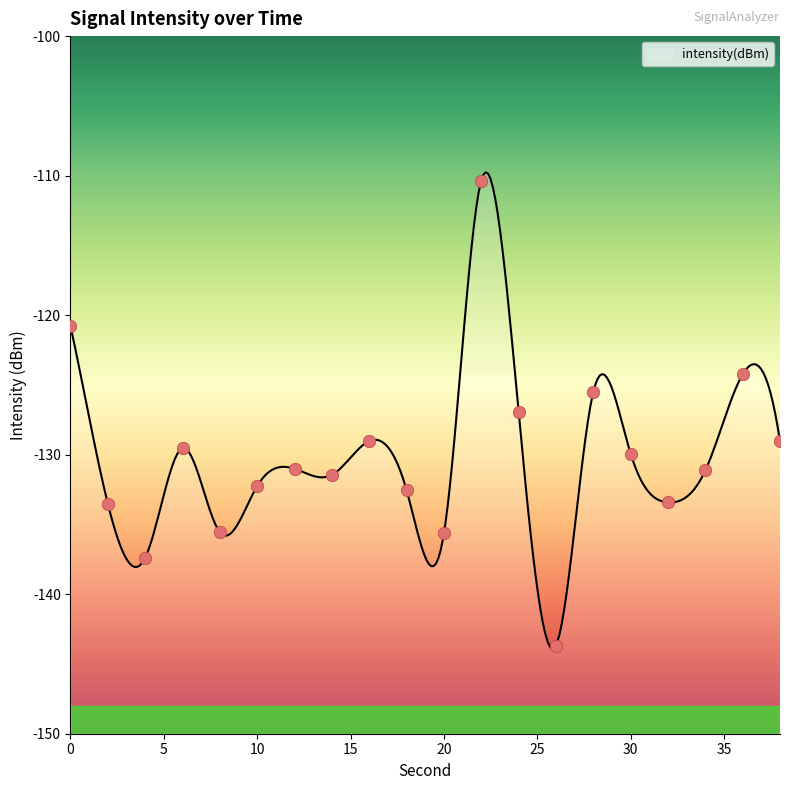

What is the change in value from 10 to 22?

+21.9